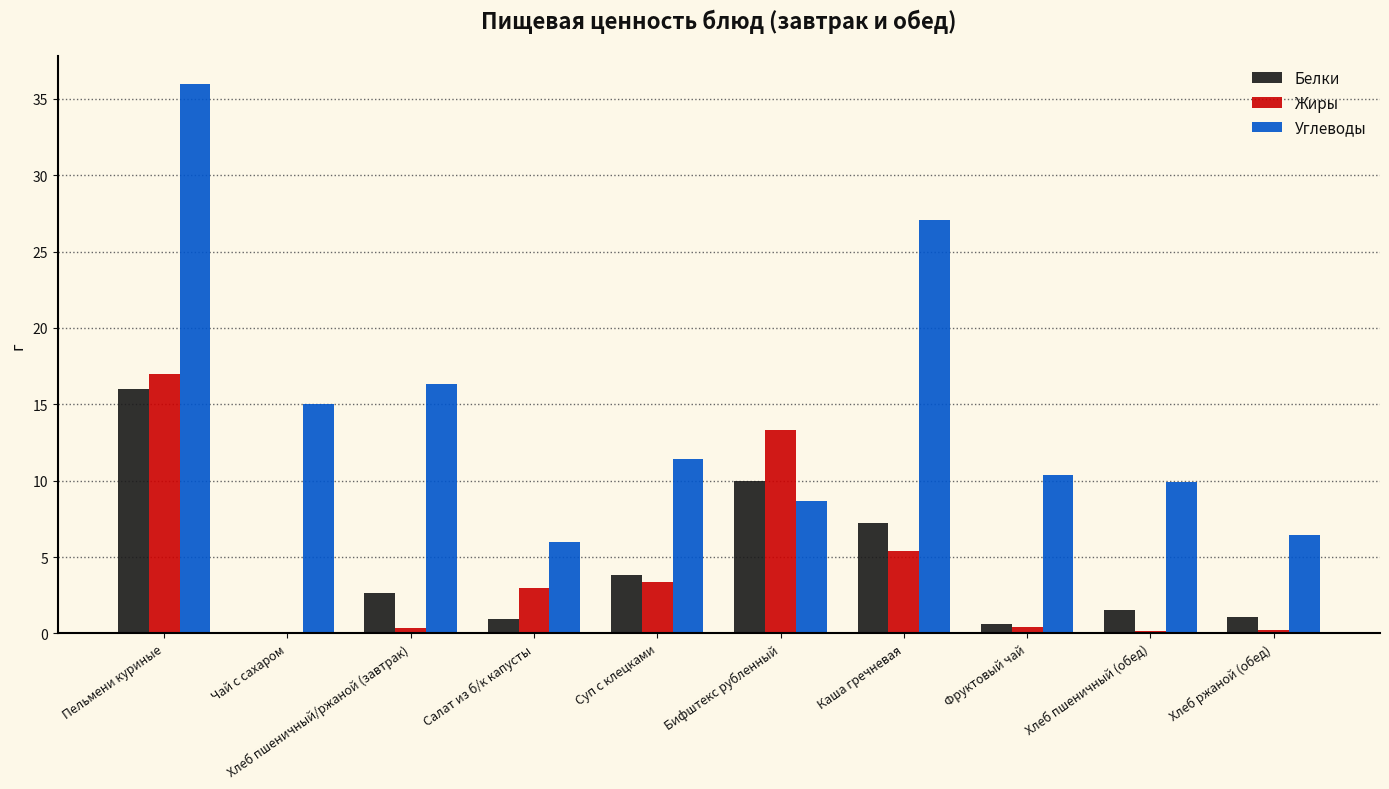

Between Суп с клецками and Бифштекс рубленный, which series saw the biggest shift?

Жиры